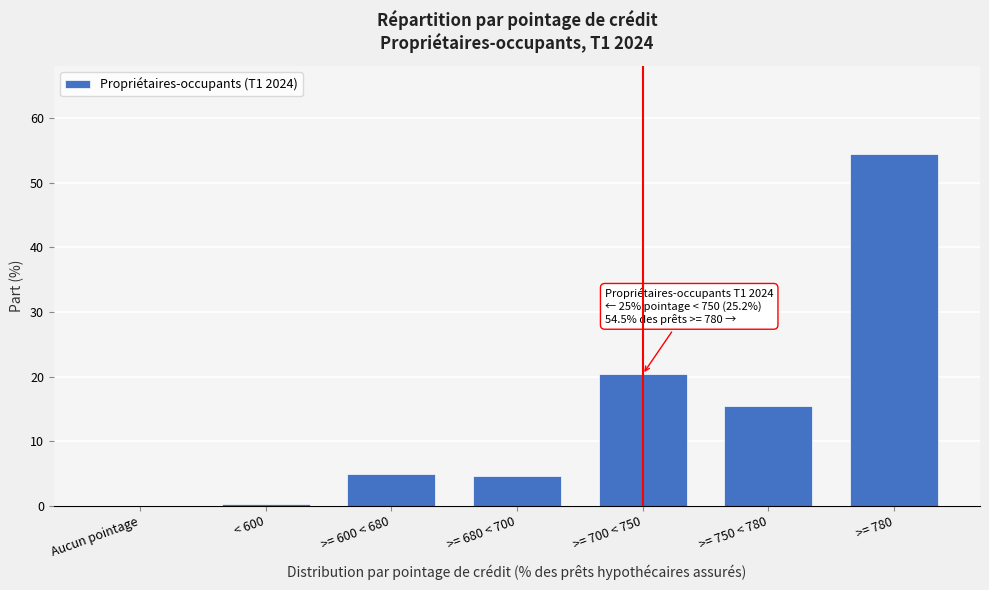

What is the sum of all values?

100.0